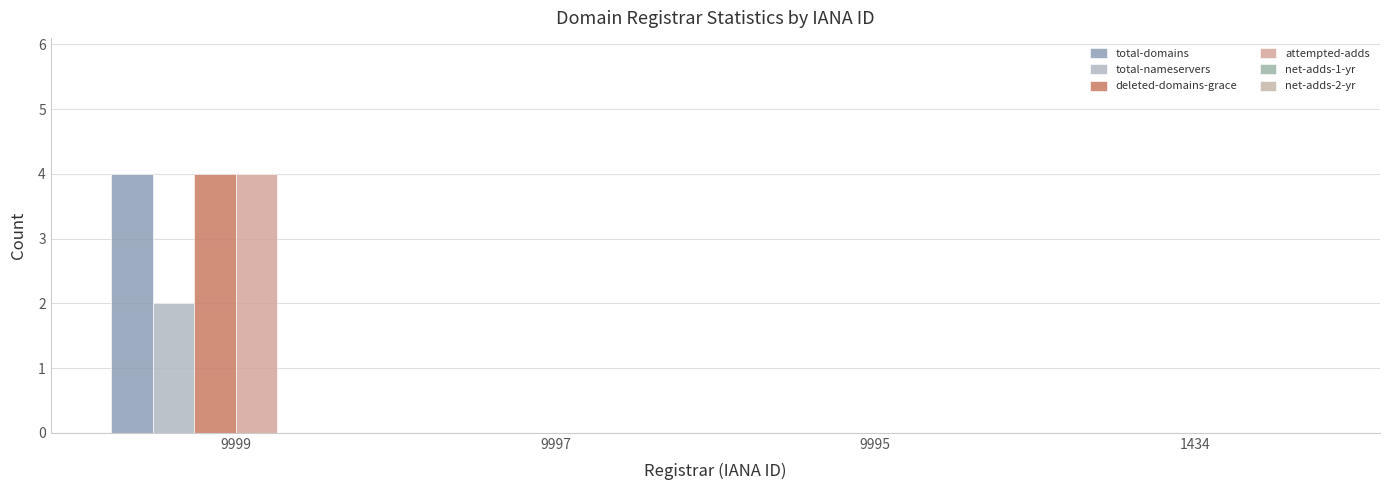

What is the value of the total-nameservers bar at the 1st from the left?

2